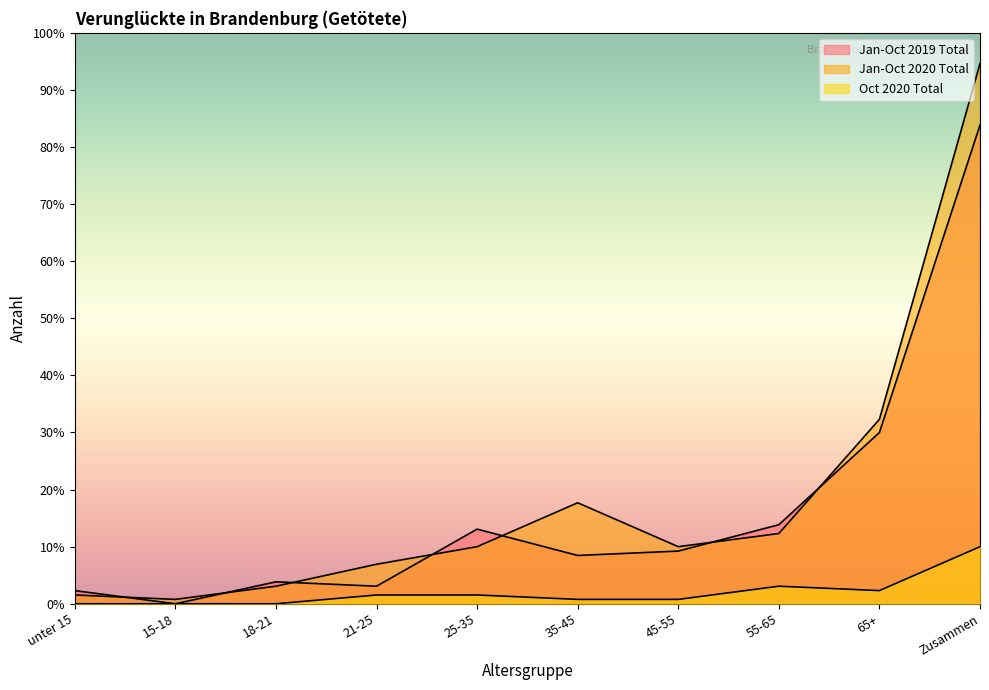

At which category does the chart reach its peak across all series?

Zusammen